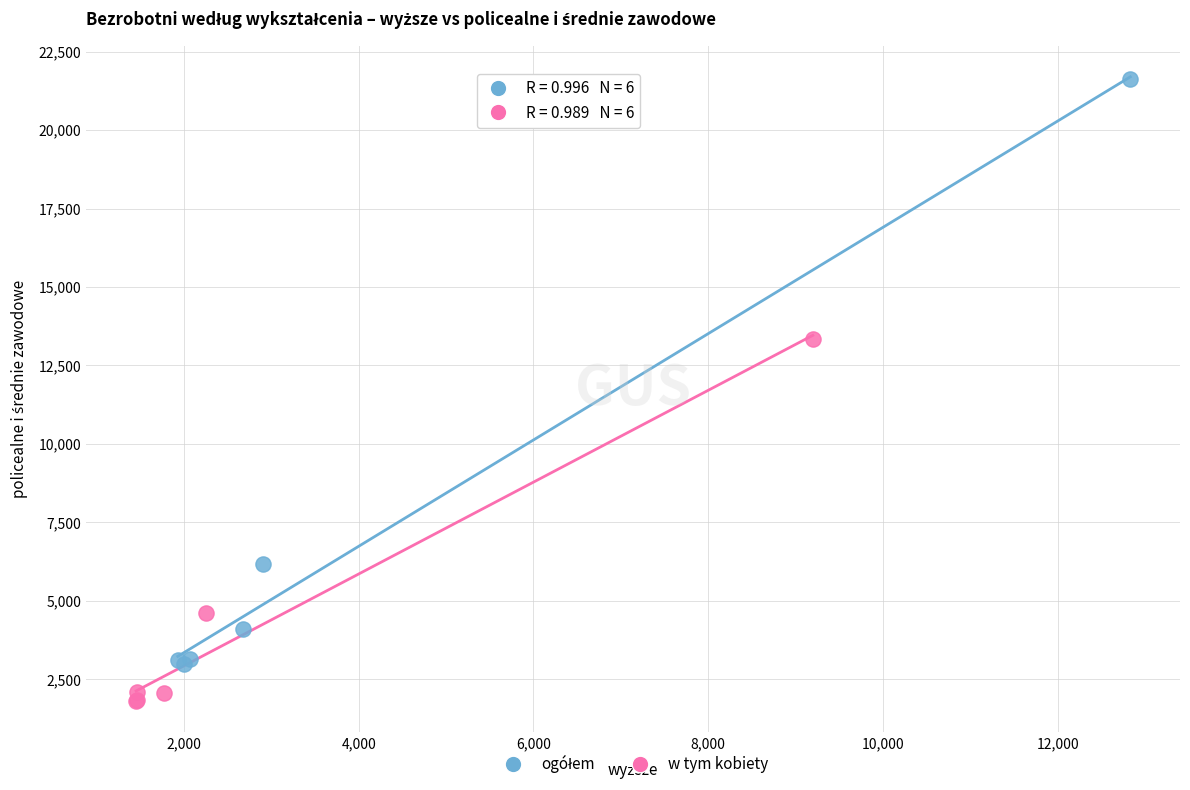

Which series contains the lowest Y value?

w tym kobiety